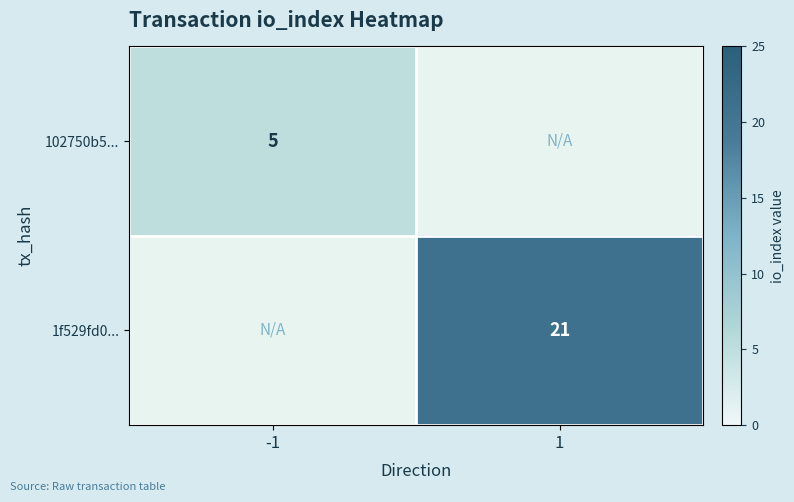

Is it true that 1f529fd0... equals 29 at 1?

False